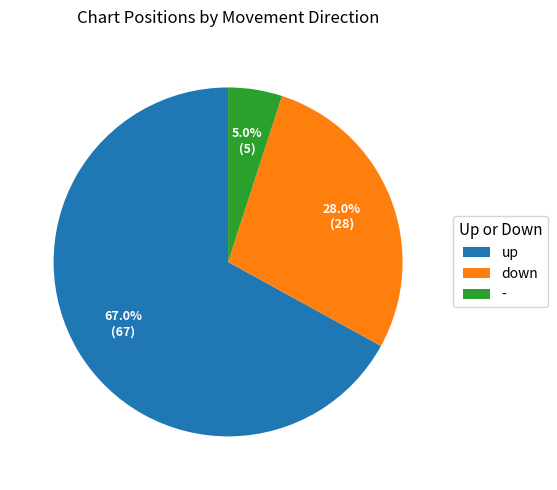

What percentage is NOT represented by up?

33.0%